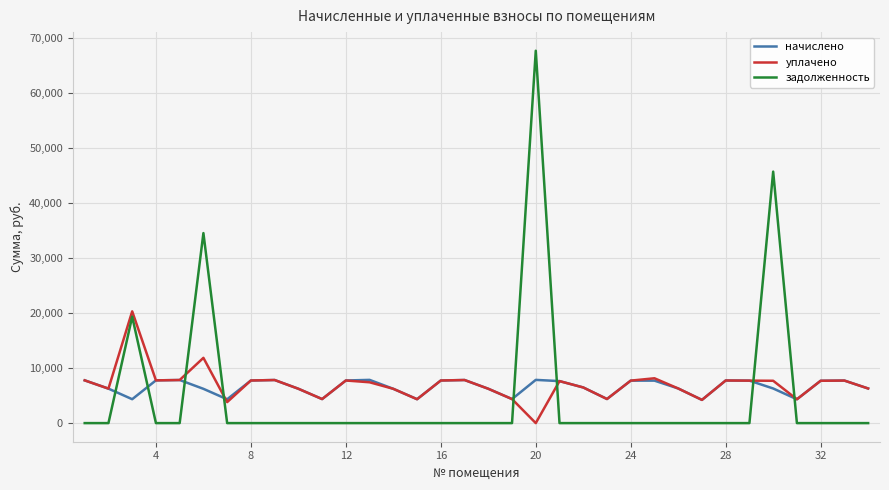

List the series in order of their overall mean, lowest first.

задолженность, начислено, уплачено